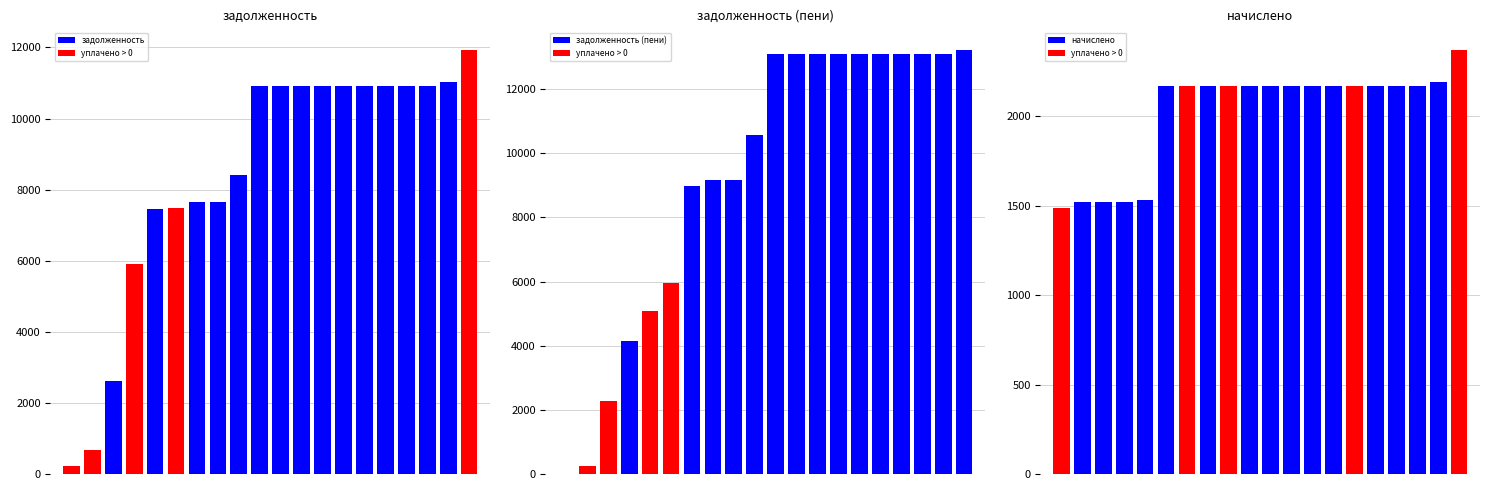

What is the total value across all series at 1?

2452.7